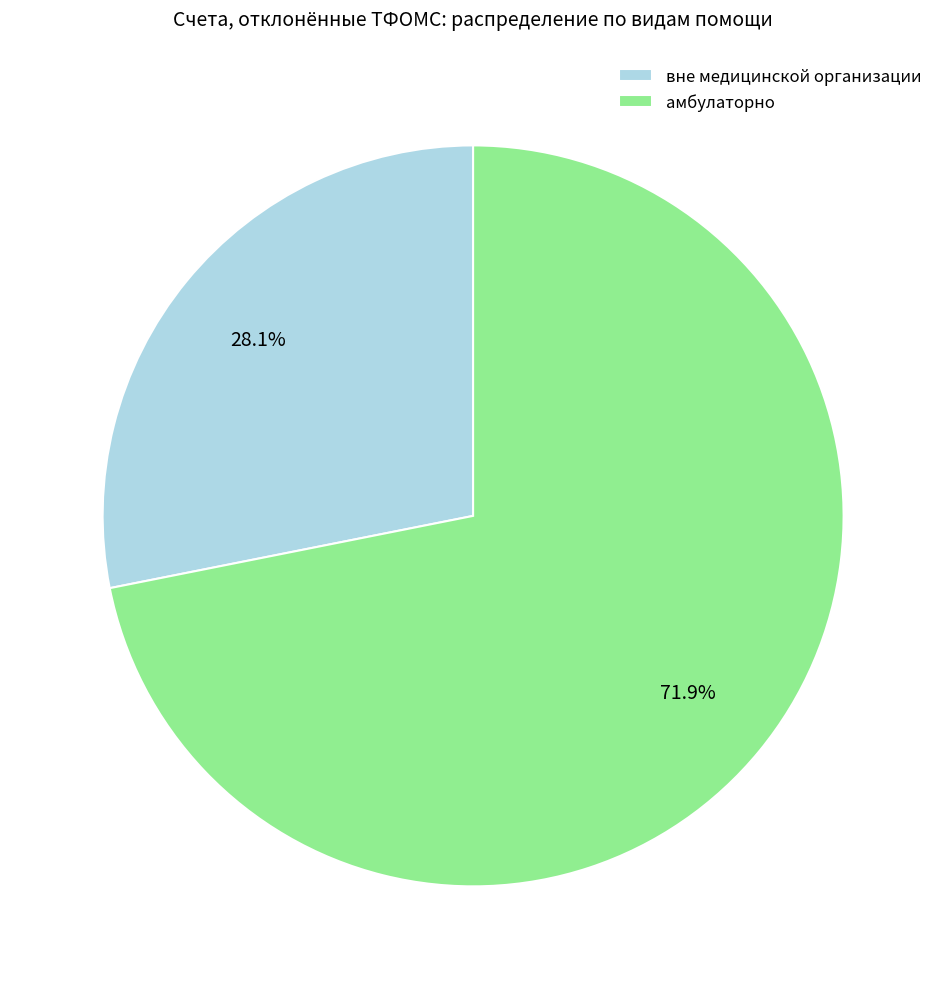

How many segments does this pie chart have?

2